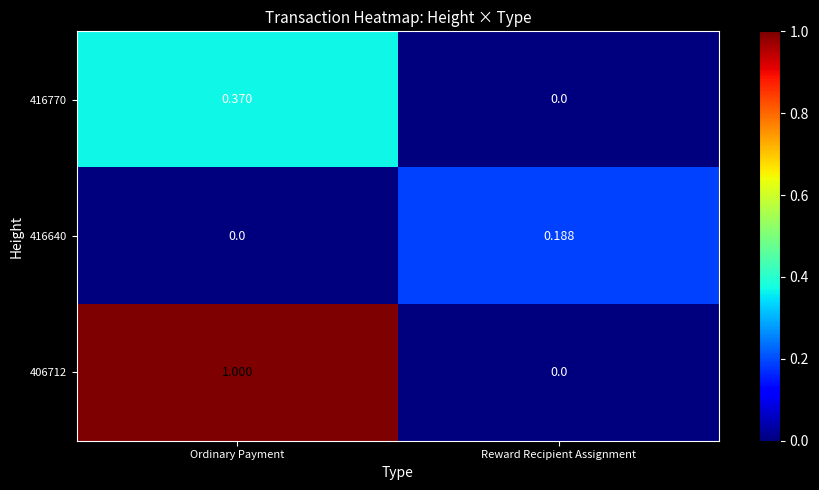

At Ordinary Payment, list the series in order from largest to smallest.

406712, 416770, 416640